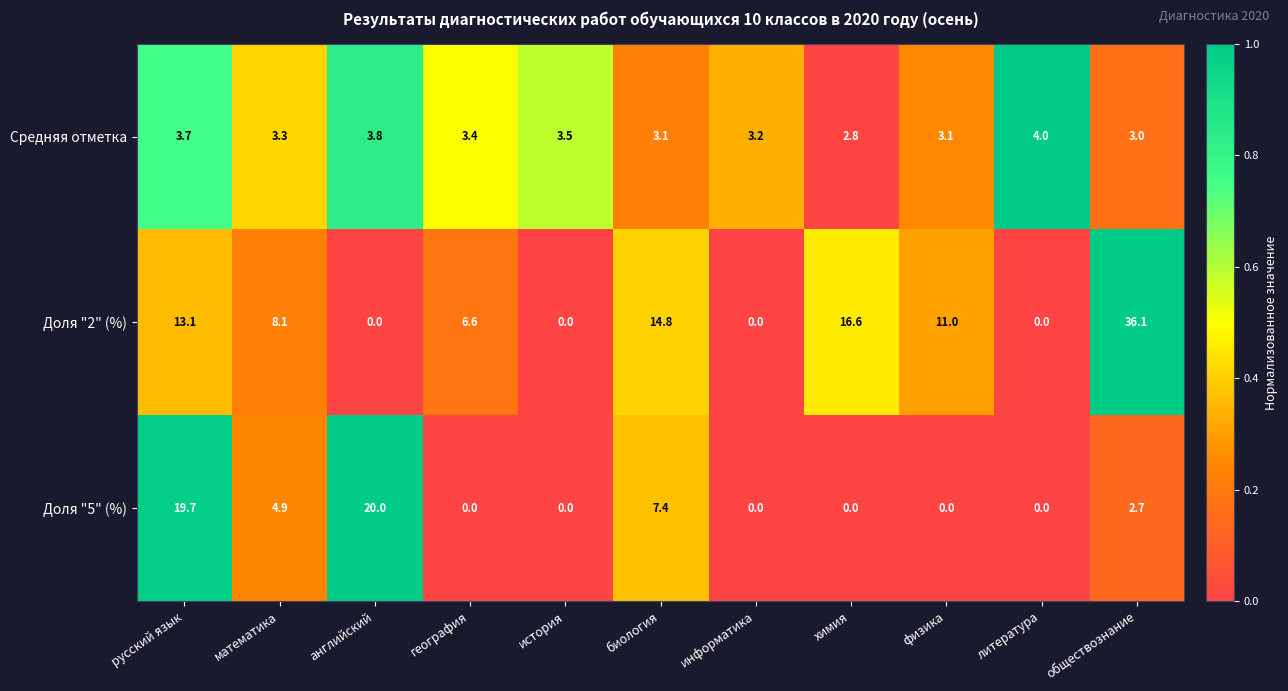

Rank the series by their maximum value, from highest to lowest.

Доля "2" (%), Доля "5" (%), Средняя отметка